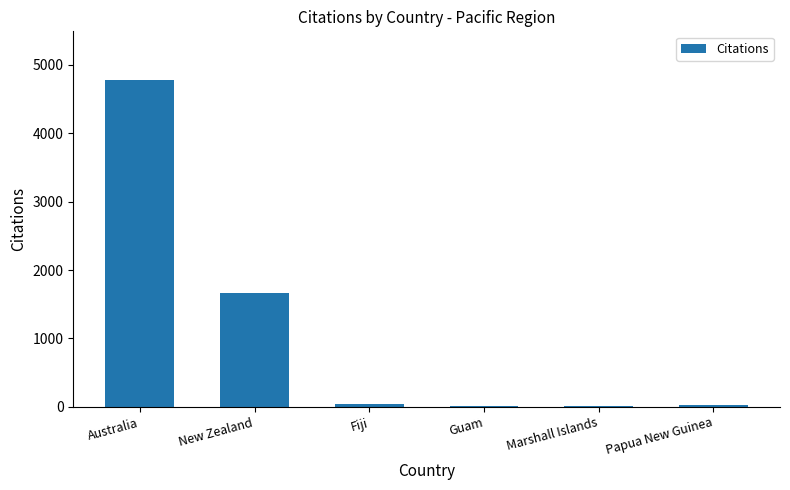

Between Australia and Marshall Islands, which is larger?

Australia